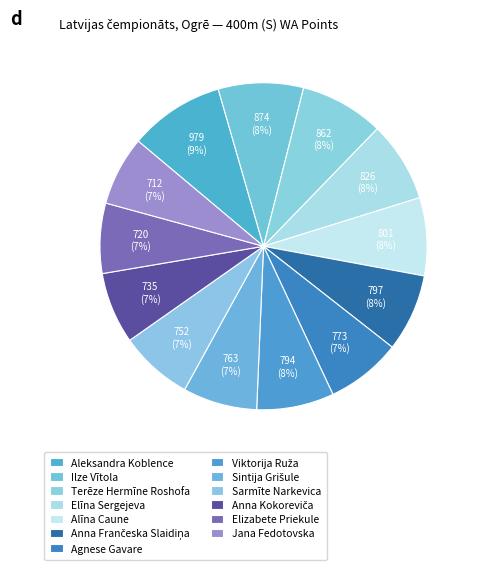

Rank the categories by value from highest to lowest.

Aleksandra Koblence, Ilze Vītola, Terēze Hermīne Roshofa, Elīna Sergejeva, Alīna Caune, Anna Frančeska Slaidiņa, Viktorija Ruža, Agnese Gavare, Sintija Grišule, Sarmīte Narkevica, Anna Kokoreviča, Elizabete Priekule, Jana Fedotovska